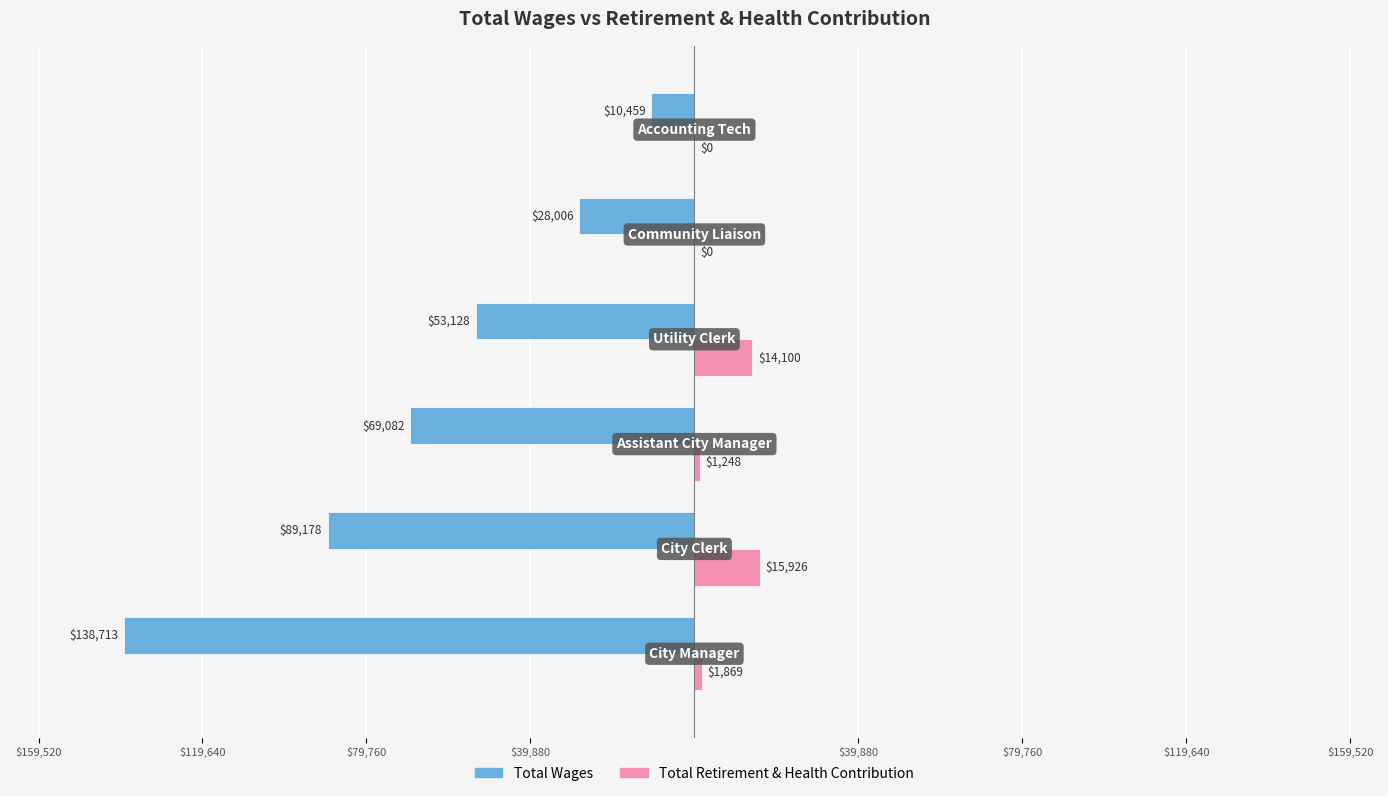

Reading right to left, what are all the values shown in this chart?

Total Wages: -10459	-28006	-53128	-69082	-89178	-138713
Total Retirement & Health Contribution: 0	0	14100	1248	15926	1869